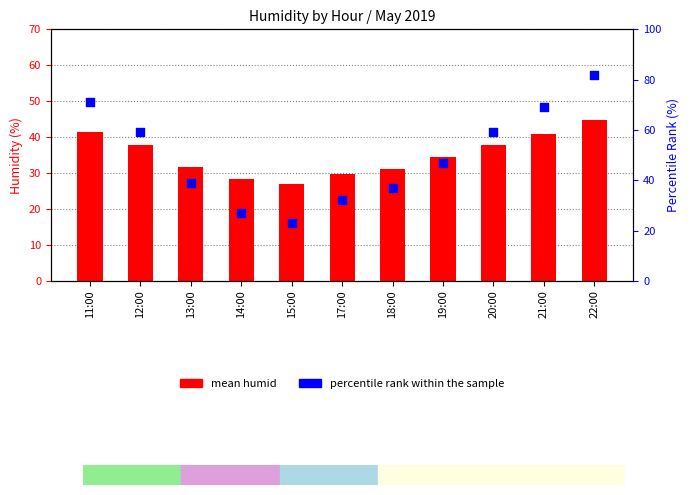

Which series contains the highest Y value?

percentile rank within the sample